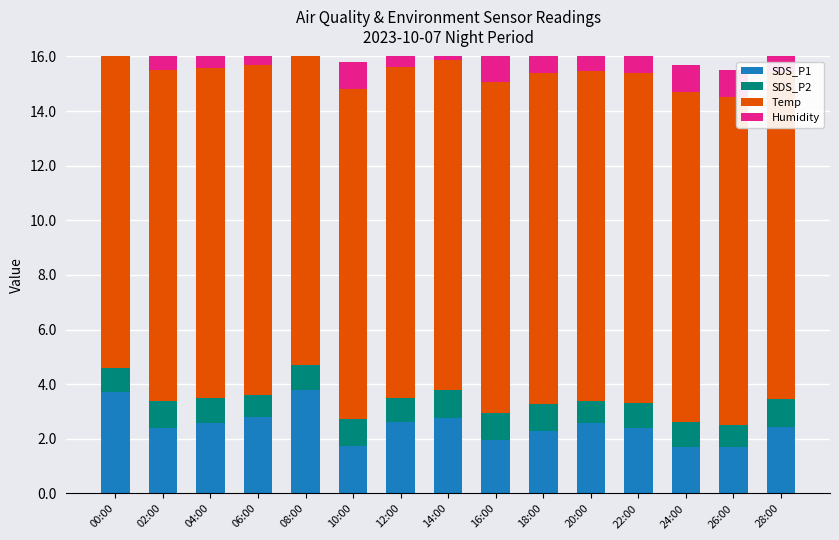

Does the chart contain any negative values?

No